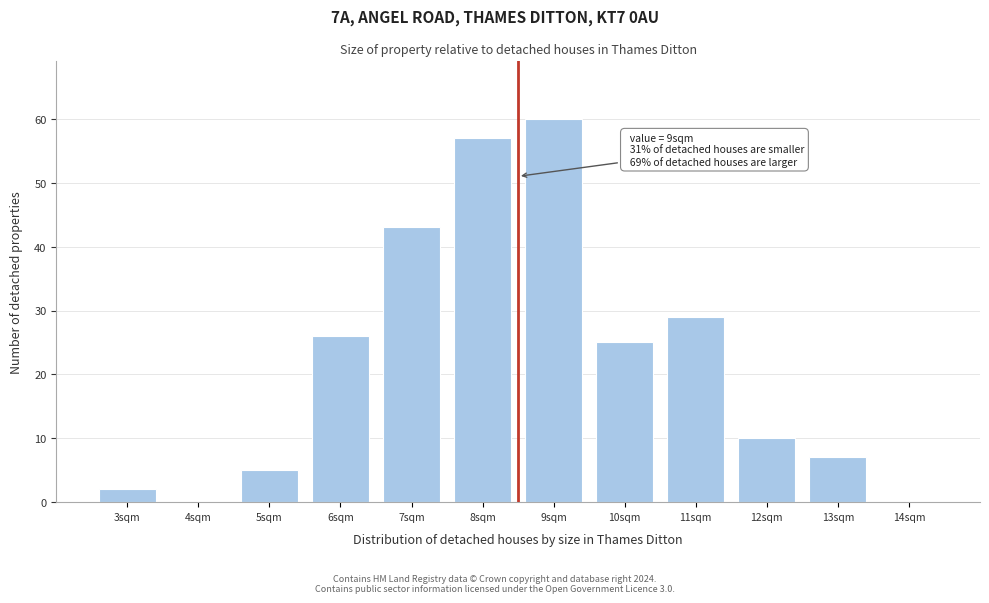

Reading left to right, list all the values displayed in this chart.

3sqm=2	4sqm=0	5sqm=5	6sqm=26	7sqm=43	8sqm=57	9sqm=60	10sqm=25	11sqm=29	12sqm=10	13sqm=7	14sqm=0